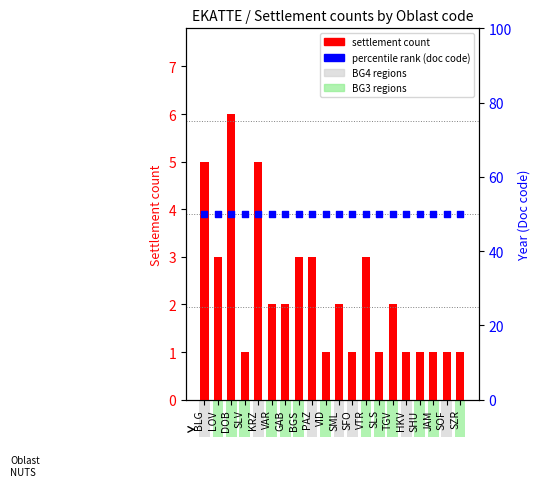

Which series reaches the maximum Y coordinate?

avg doc code (norm)